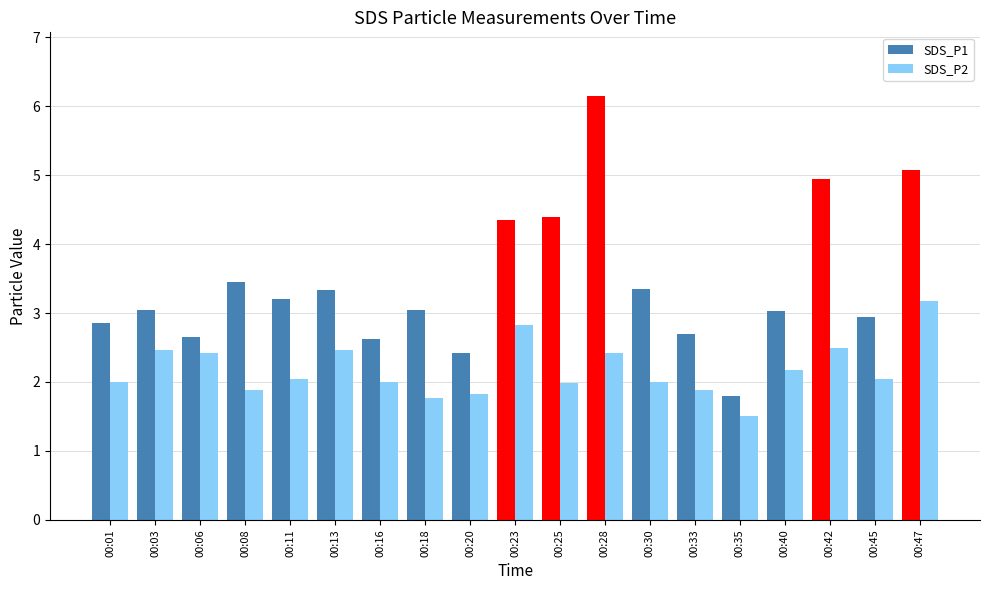

Read the SDS_P1 value at 00:33.

2.7